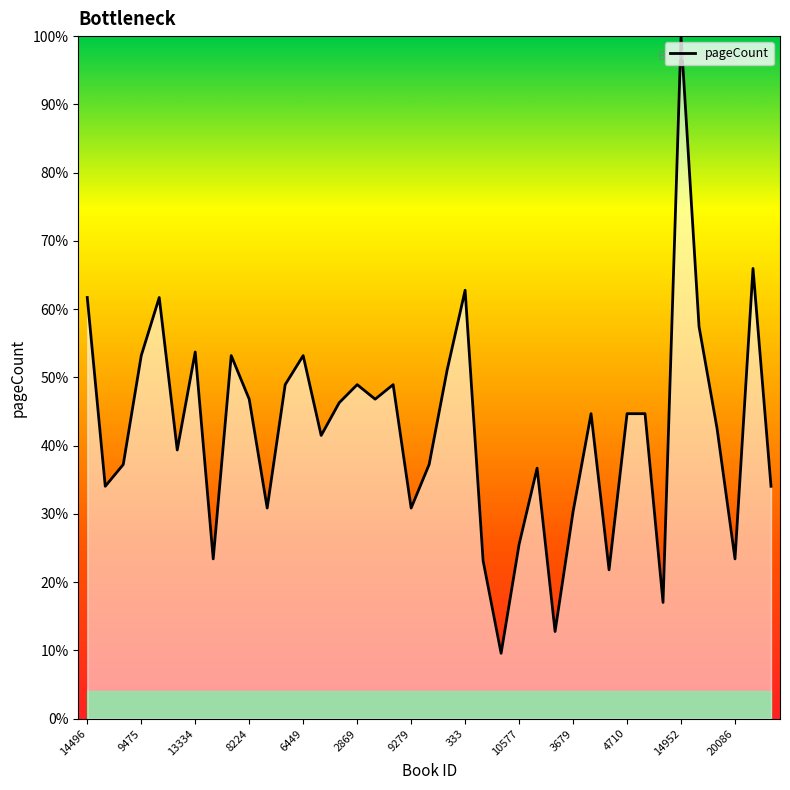

True or false: the data has more than 2 interior local peaks.

True